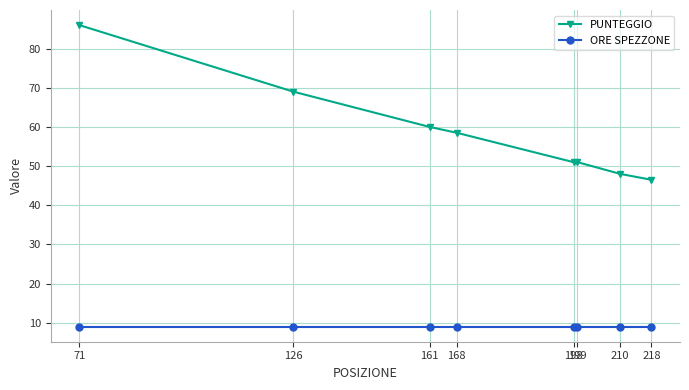

What is the minimum value for PUNTEGGIO?

46.5